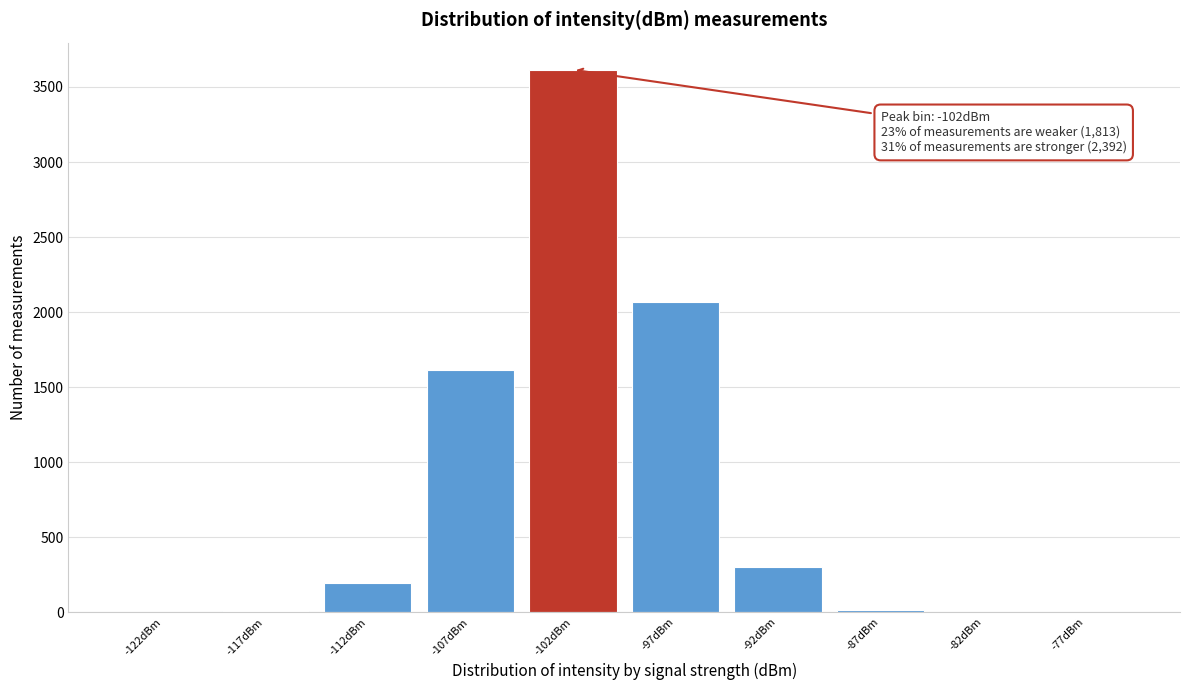

At which category does the chart reach its peak across all series?

-102dBm